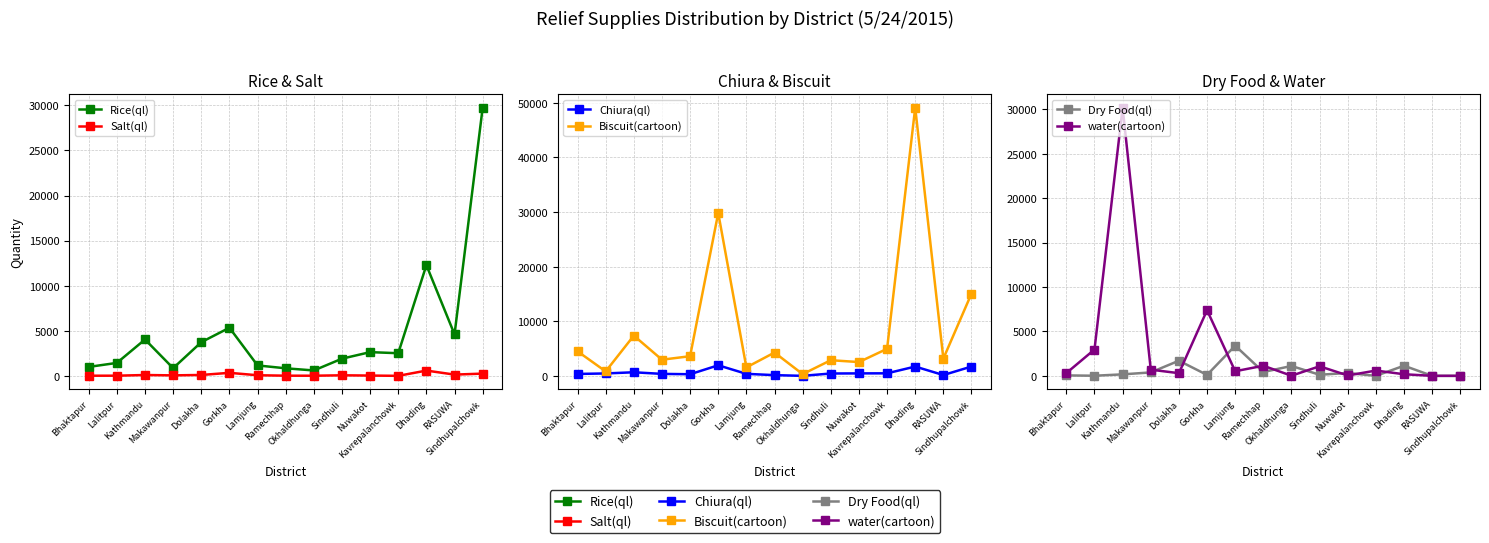

Where is the first local minimum for Dry Food(ql)?

Lalitpur